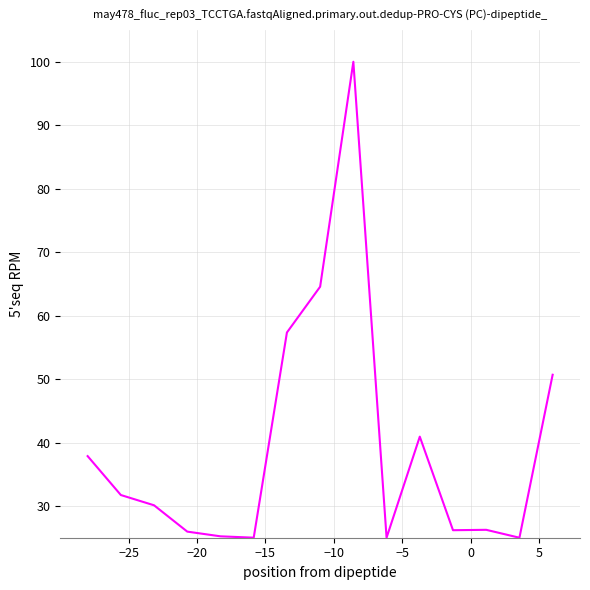

What is the difference between the maximum and minimum values?

75.0